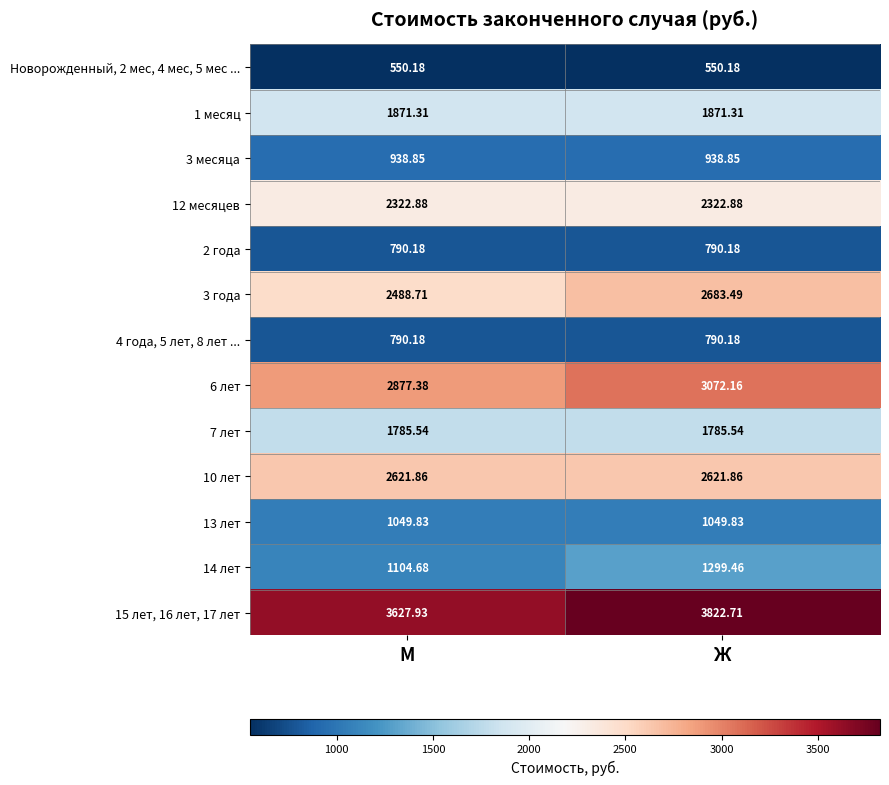

Where does the 14 лет series first go above 1299?

Ж